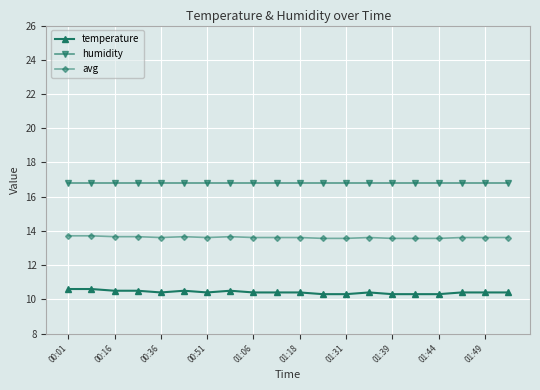

Which series has the largest range (max minus min)?

temperature